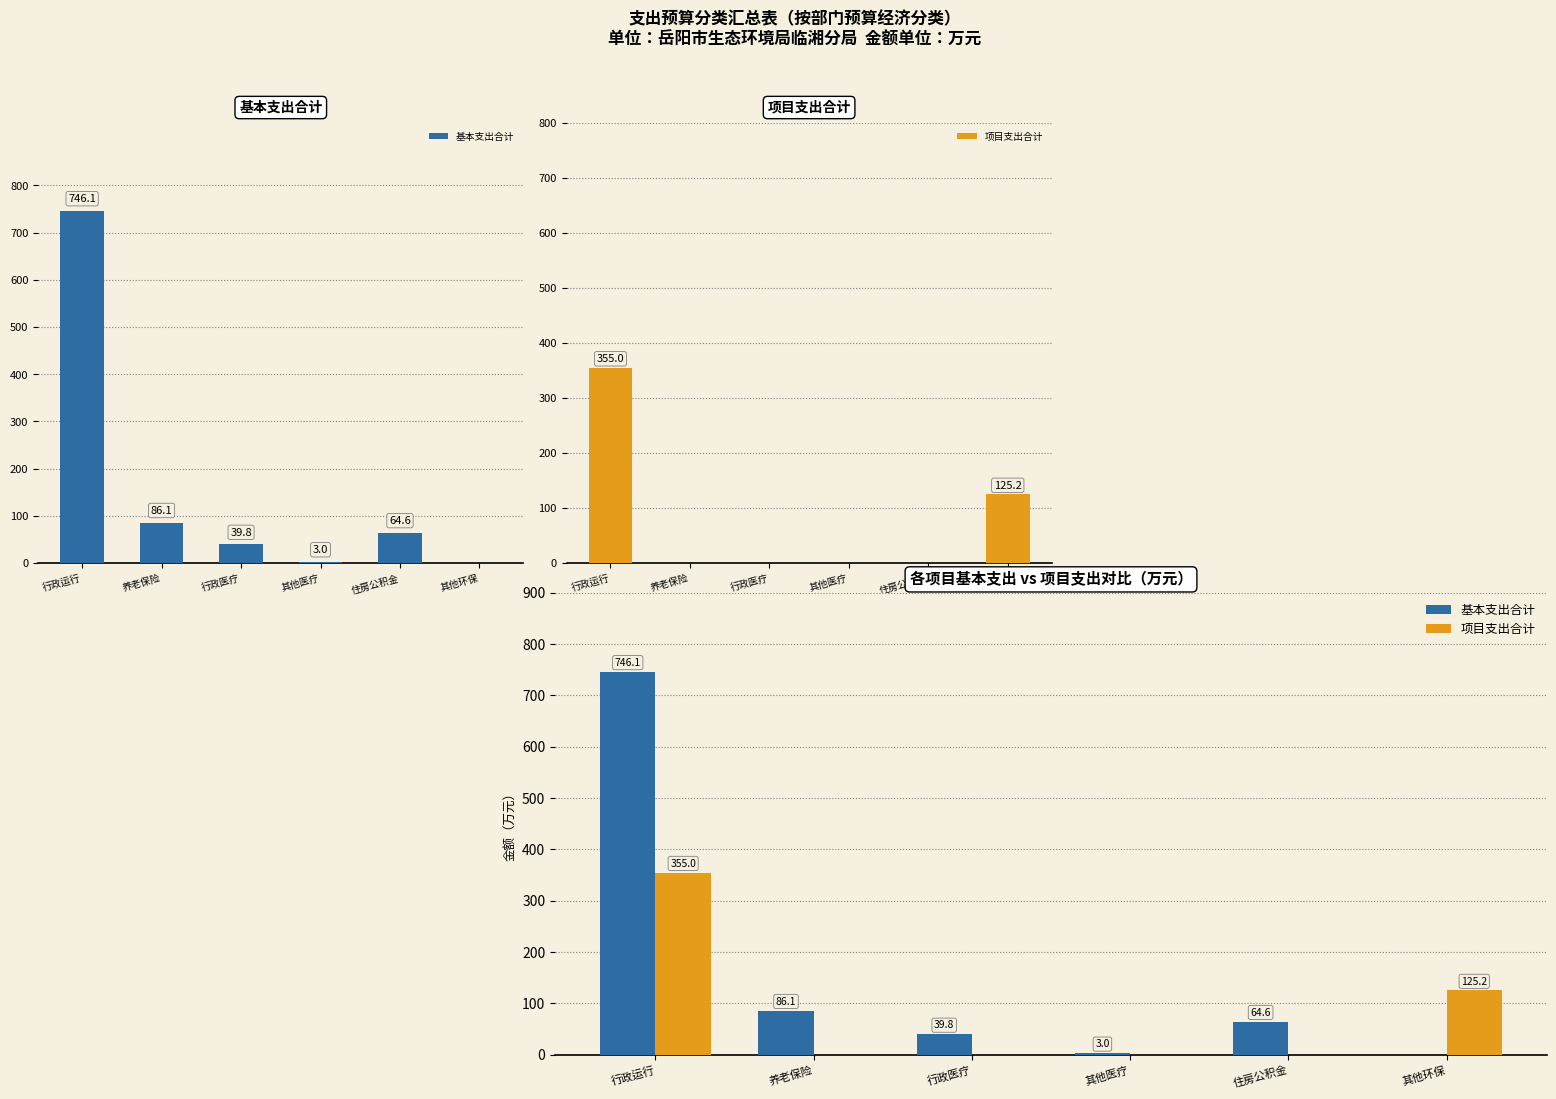

What are all the series names shown in the legend?

基本支出合计, 项目支出合计